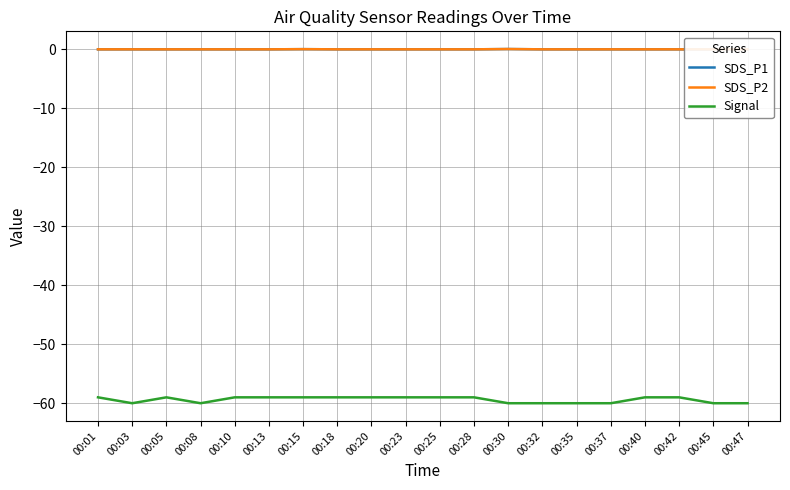

At which category is the sum across all series the highest?

00:15